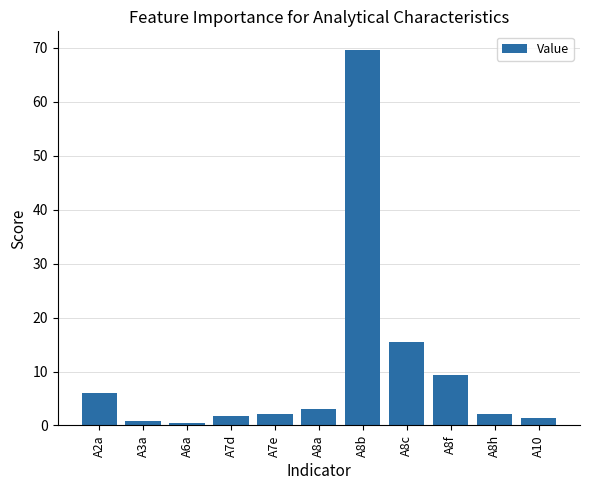

True or false: the data shows 9.3 at A8f.

True